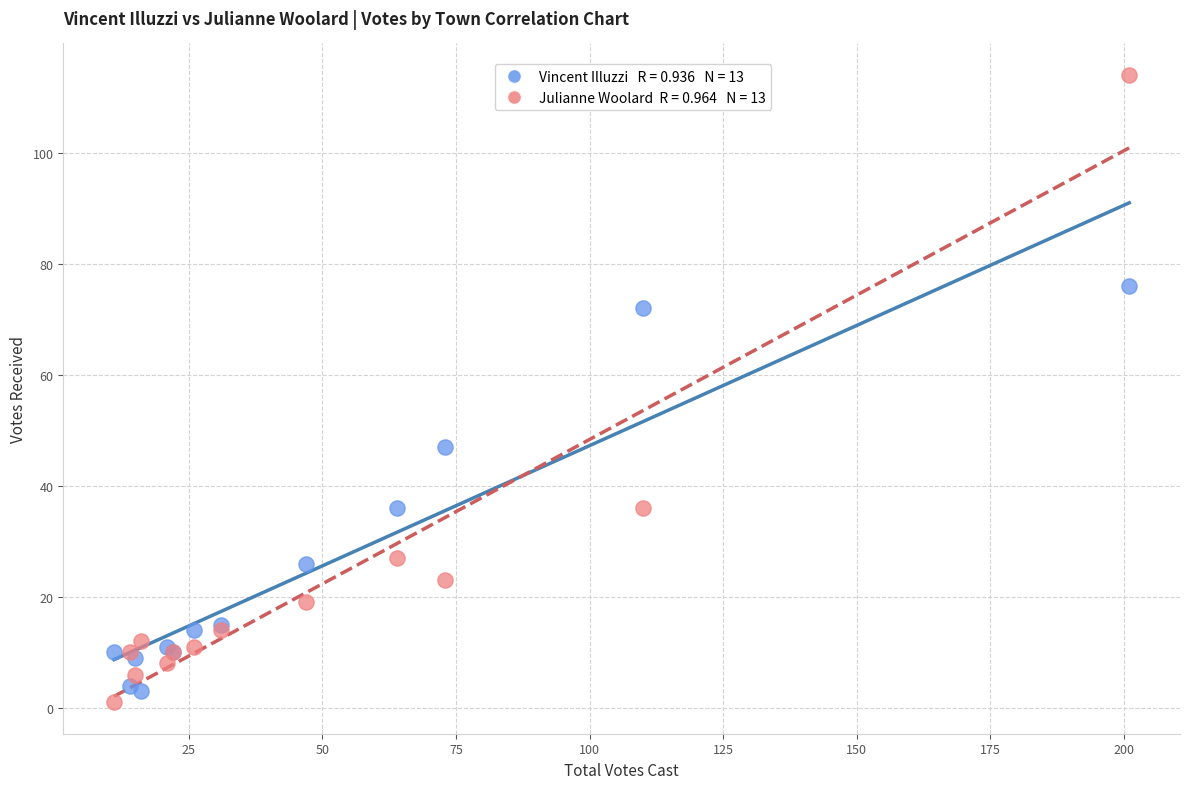

Across all series, what Y value is closest to 57?

47